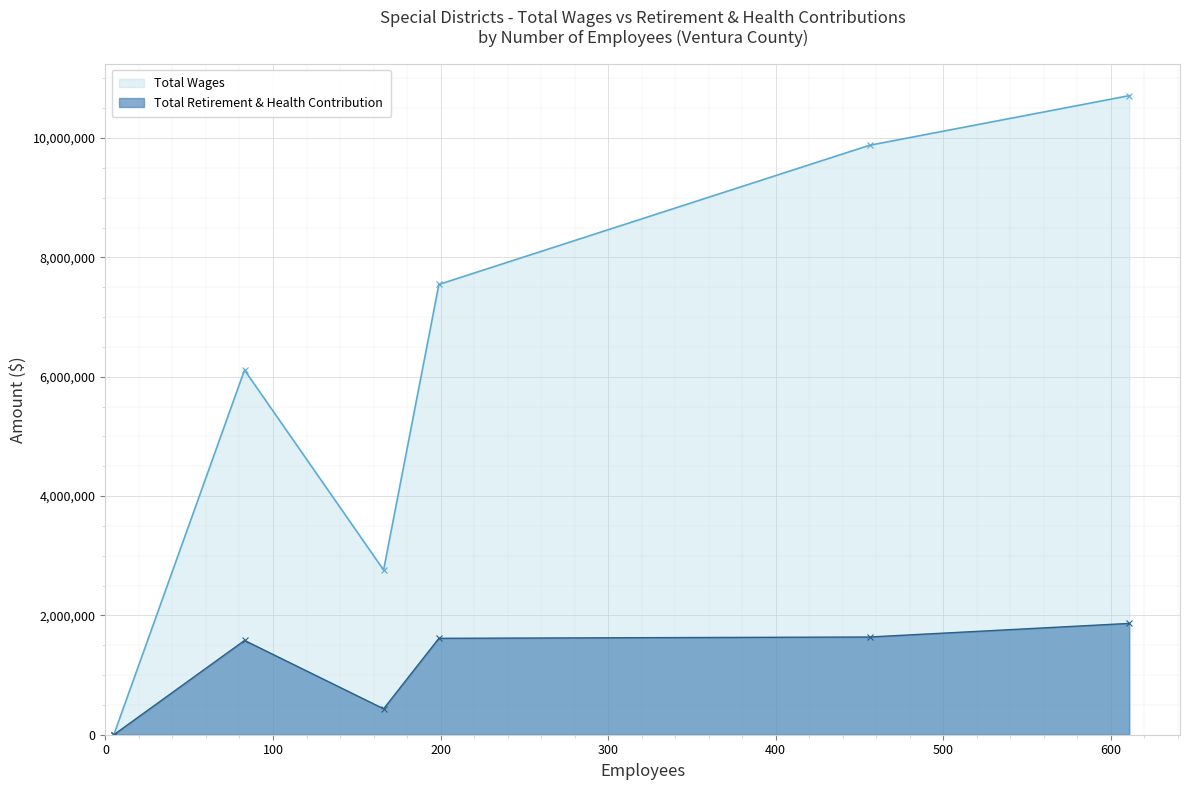

What is the maximum value for Total Wages?

10709578